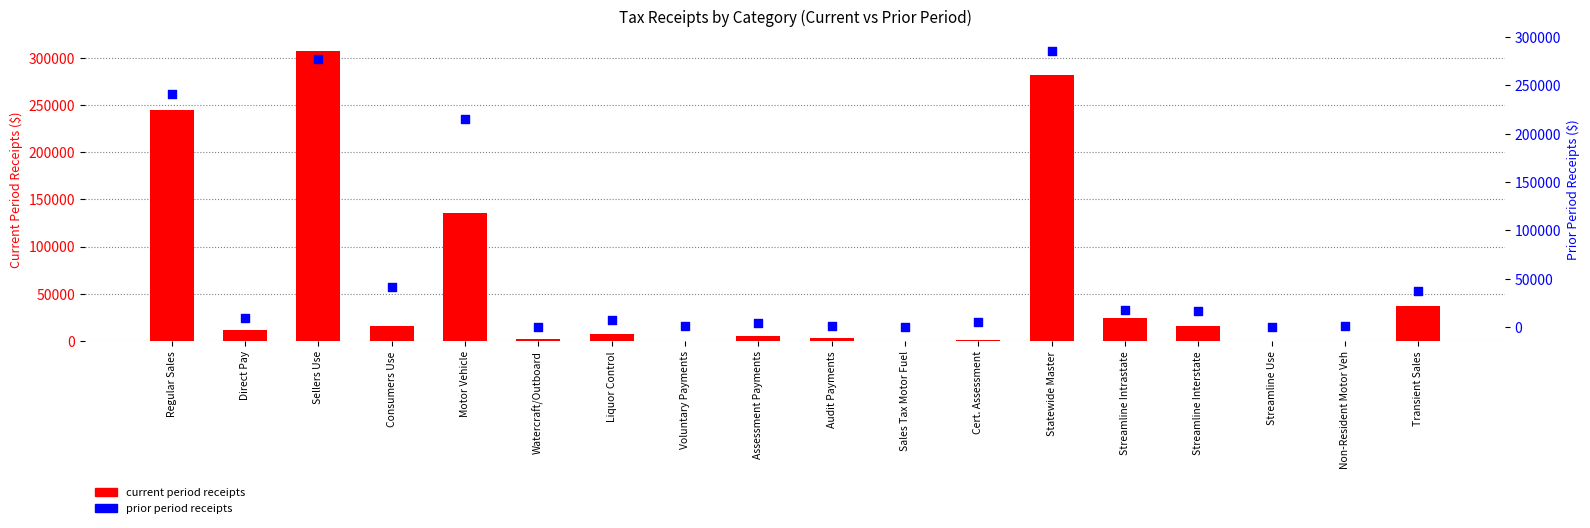

At how many categories does at least one series exceed 16634?

8